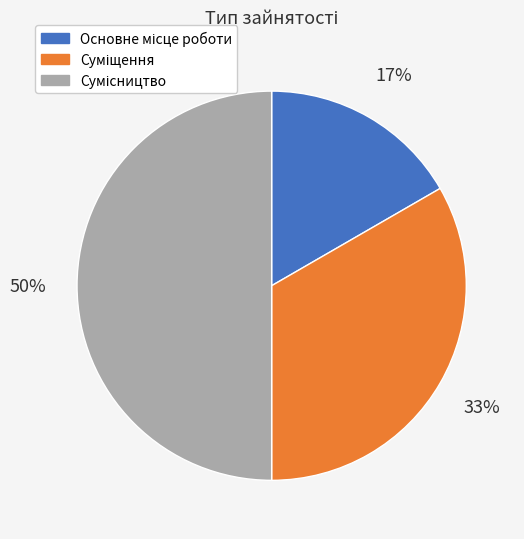

To the nearest percent, what is the difference between the largest and smallest slice percentages?

33%